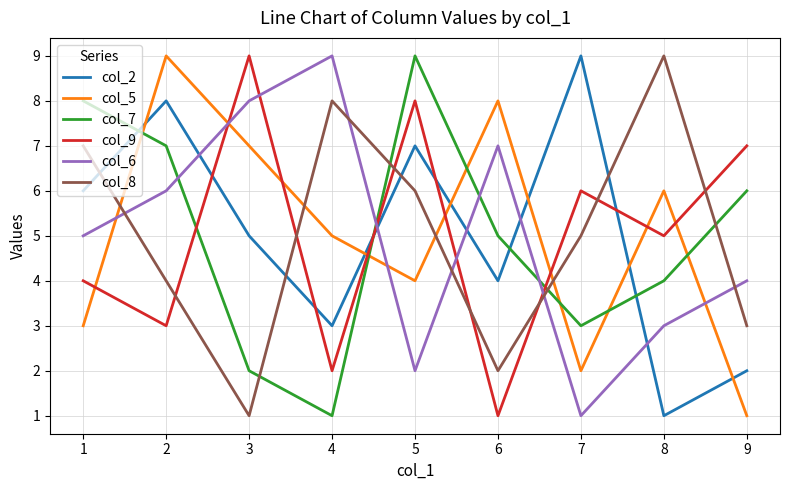

Reading left to right, what are all the values shown in this chart?

col_2: 1=6	2=8	3=5	4=3	5=7	6=4	7=9	8=1	9=2
col_5: 1=3	2=9	3=7	4=5	5=4	6=8	7=2	8=6	9=1
col_7: 1=8	2=7	3=2	4=1	5=9	6=5	7=3	8=4	9=6
col_9: 1=4	2=3	3=9	4=2	5=8	6=1	7=6	8=5	9=7
col_6: 1=5	2=6	3=8	4=9	5=2	6=7	7=1	8=3	9=4
col_8: 1=7	2=4	3=1	4=8	5=6	6=2	7=5	8=9	9=3